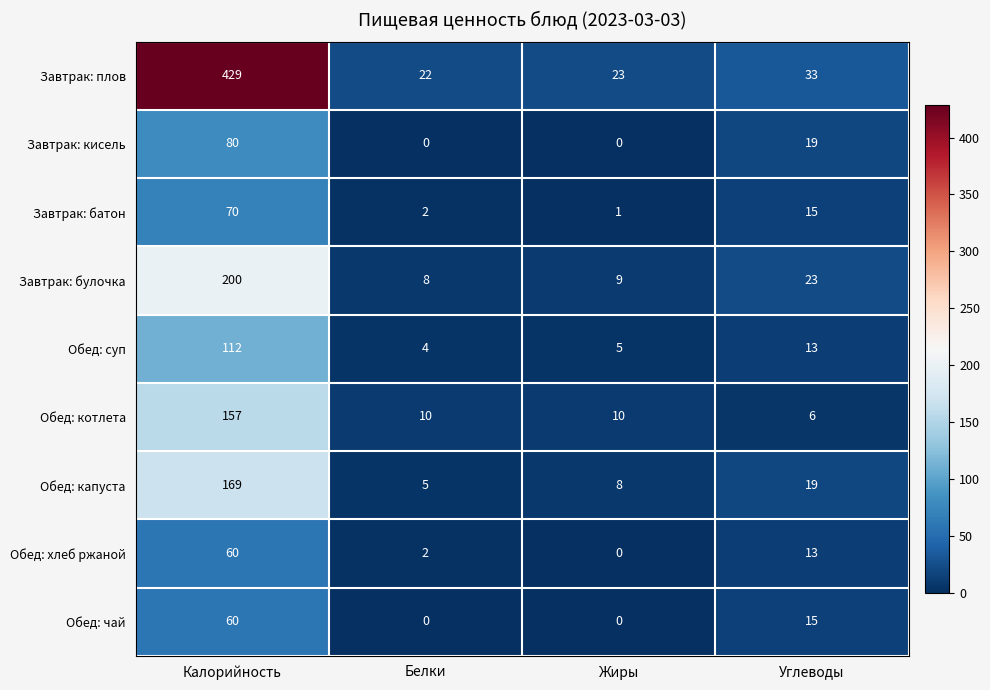

The Обед: котлета series shows 10 at Жиры. True or false?

True